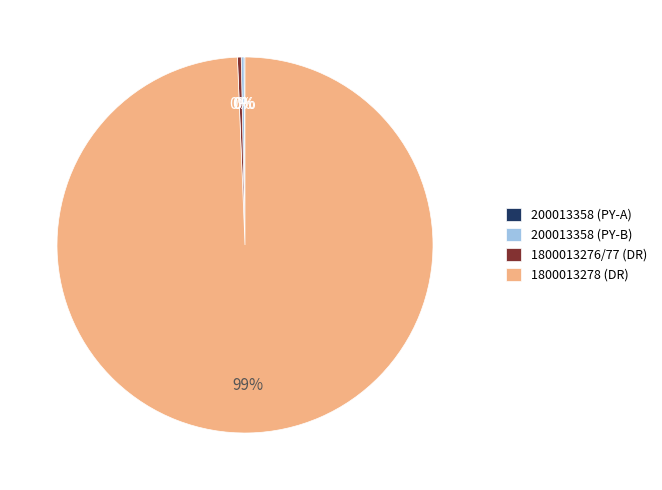

Which category has the biggest portion of the pie?

1800013278 (DR)